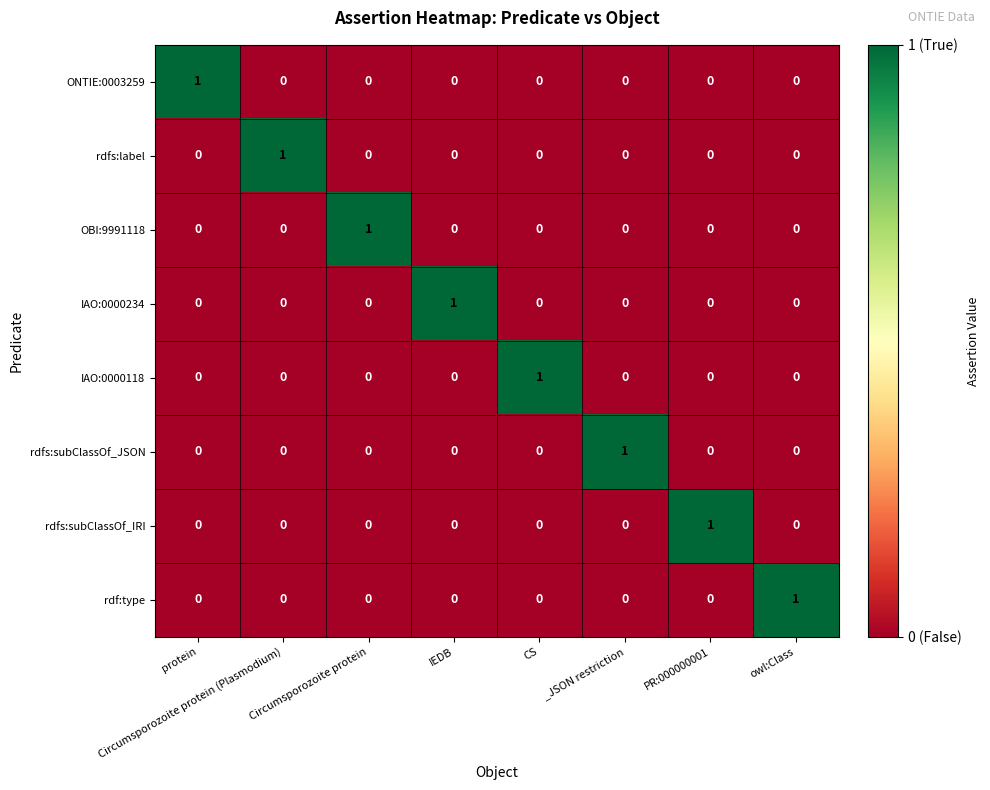

Count the number of data series in this chart.

8